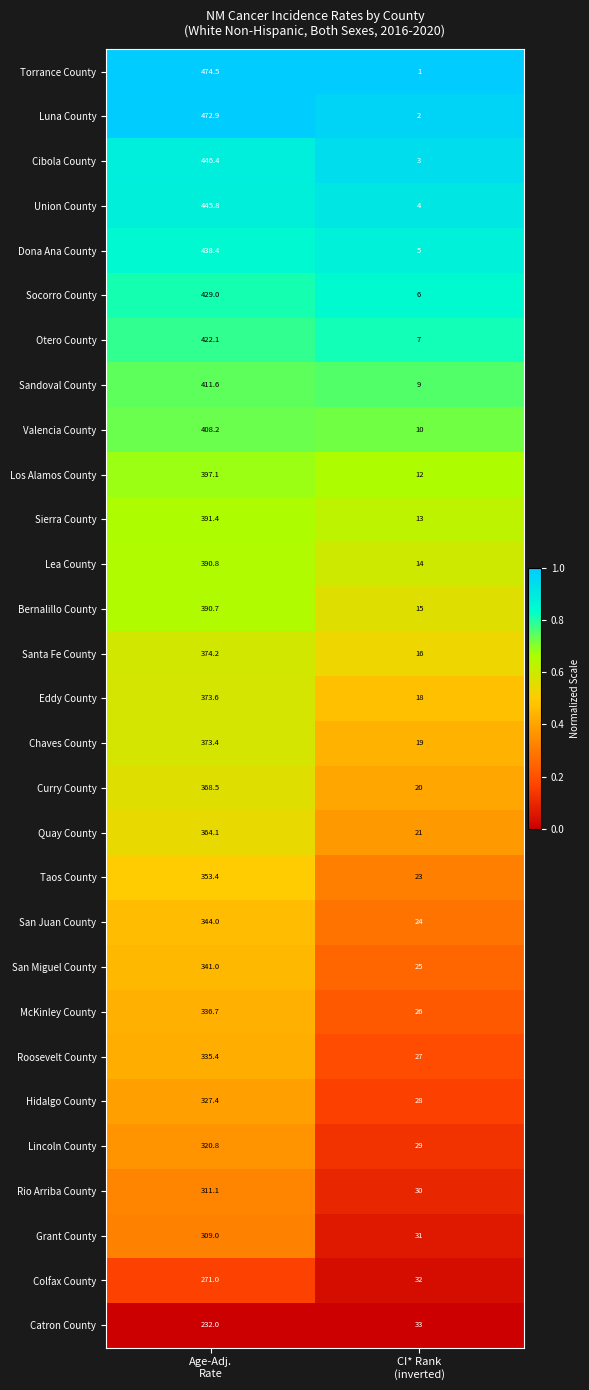

Which series has the largest range (max minus min)?

Torrance County